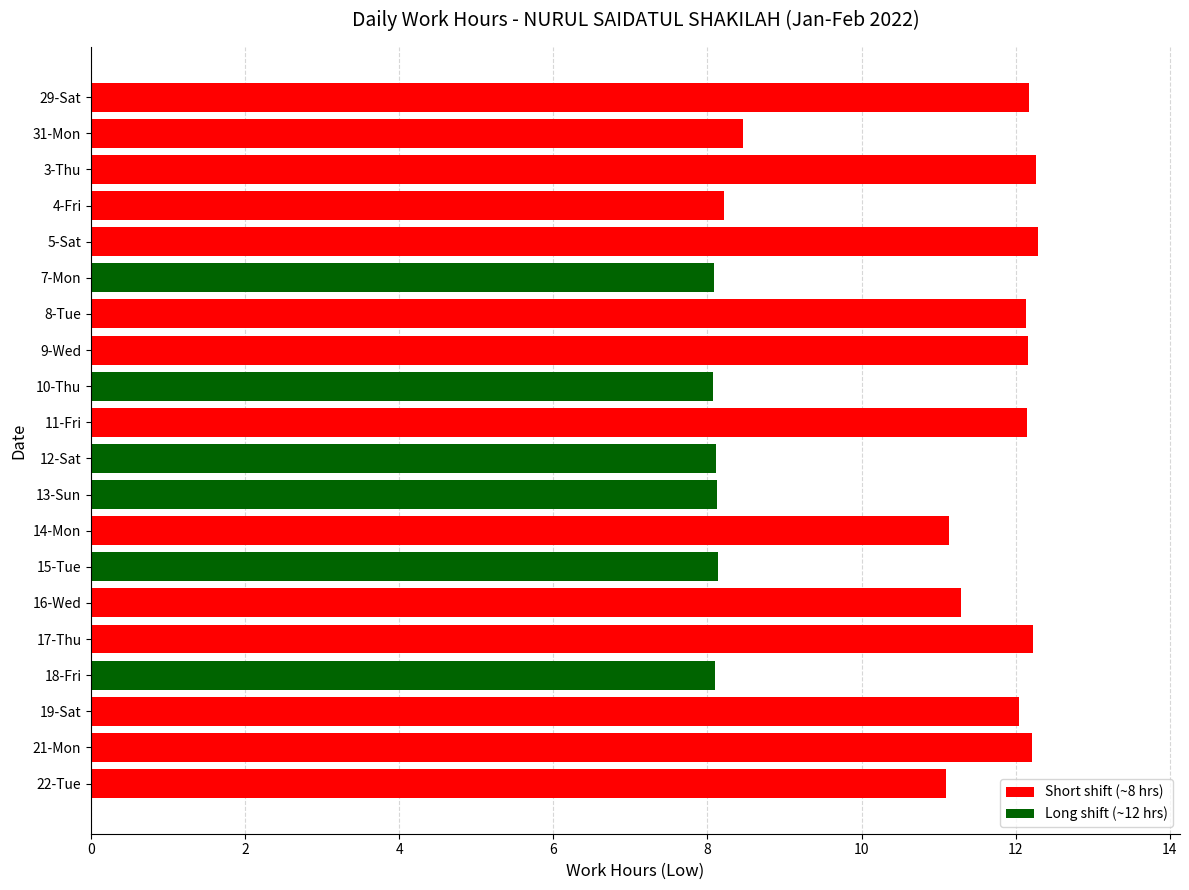

True or false: the data shows 12.2 at 11-Fri.

True